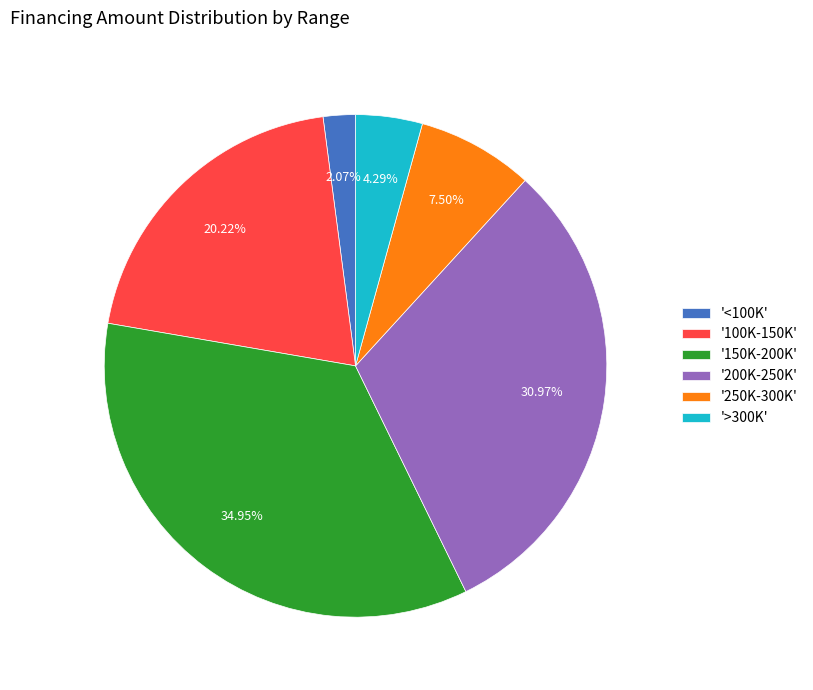

Does any single category account for the majority?

No